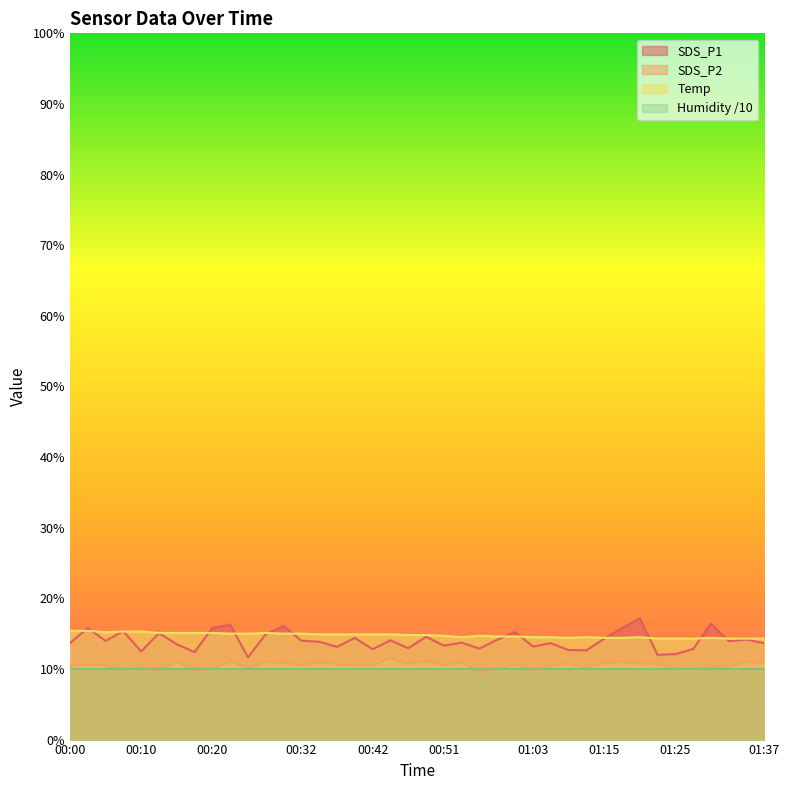

How many intersections are there between SDS_P1 and Temp?

14